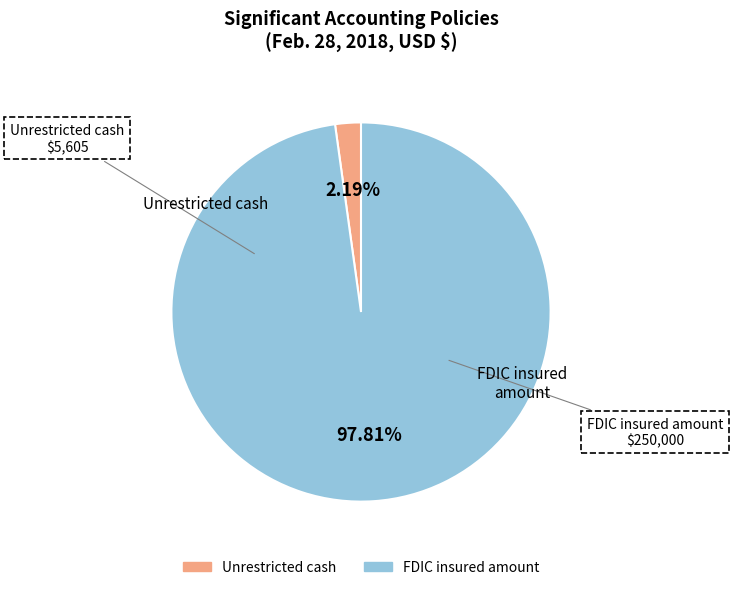

Is there any slice that represents more than half of the pie?

Yes